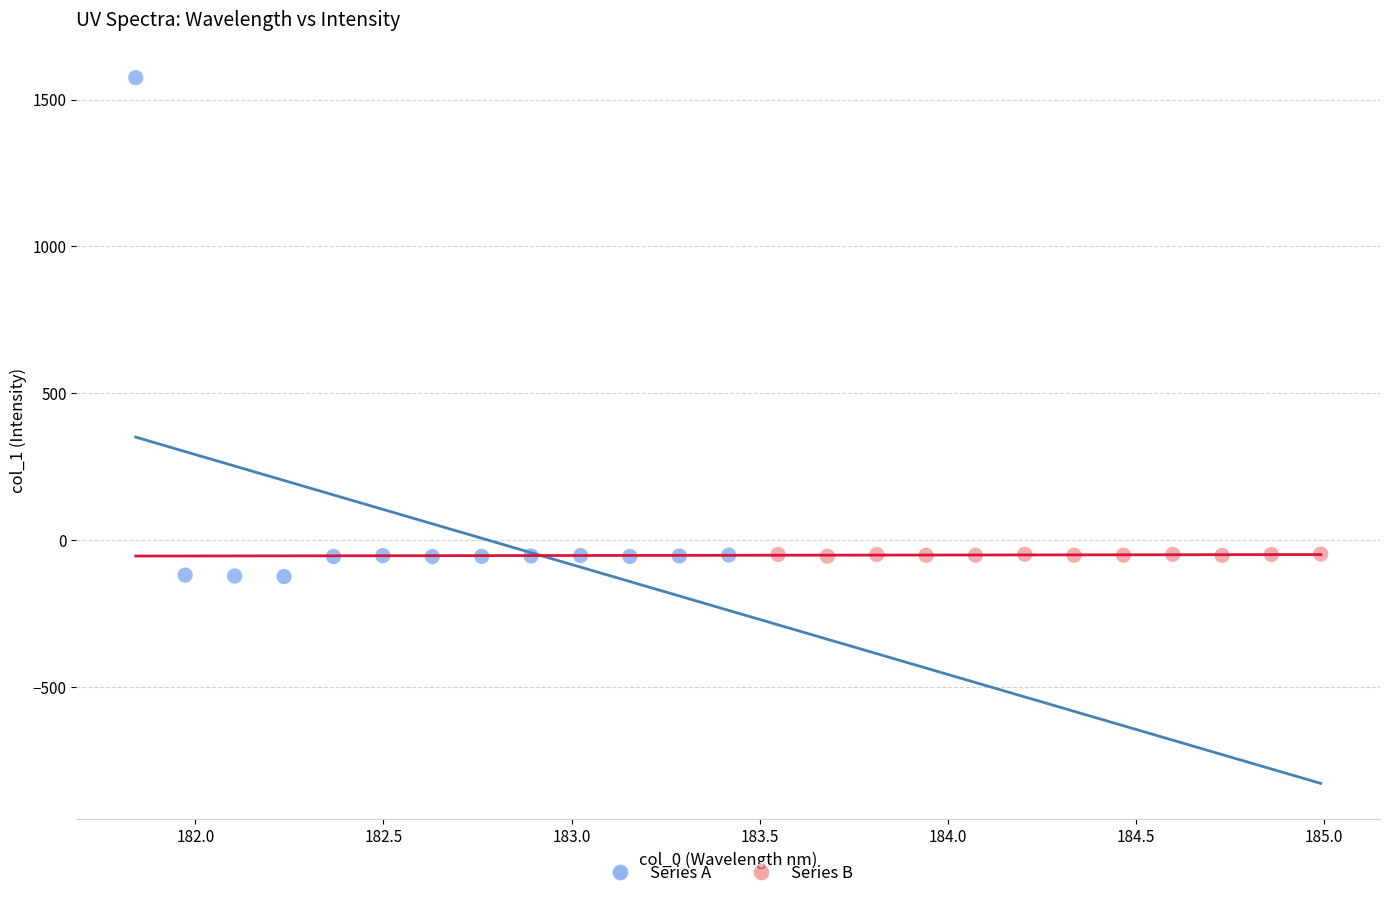

Which series has the largest Y range (max minus min)?

Series A